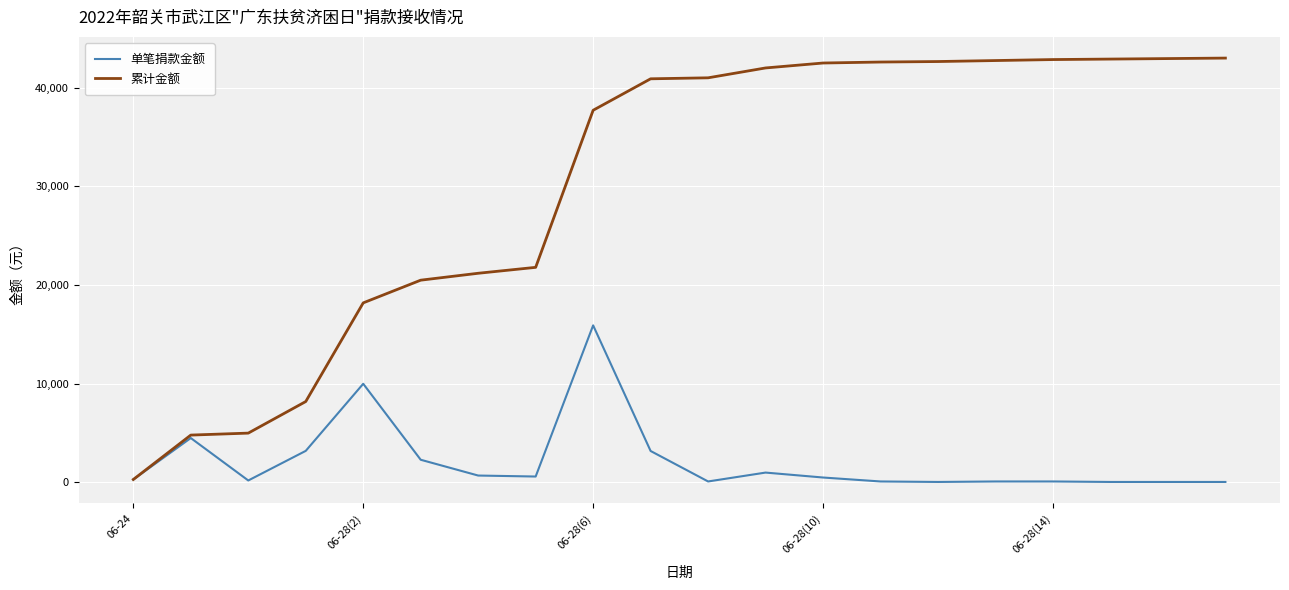

Which series has the largest range (max minus min)?

累计金额